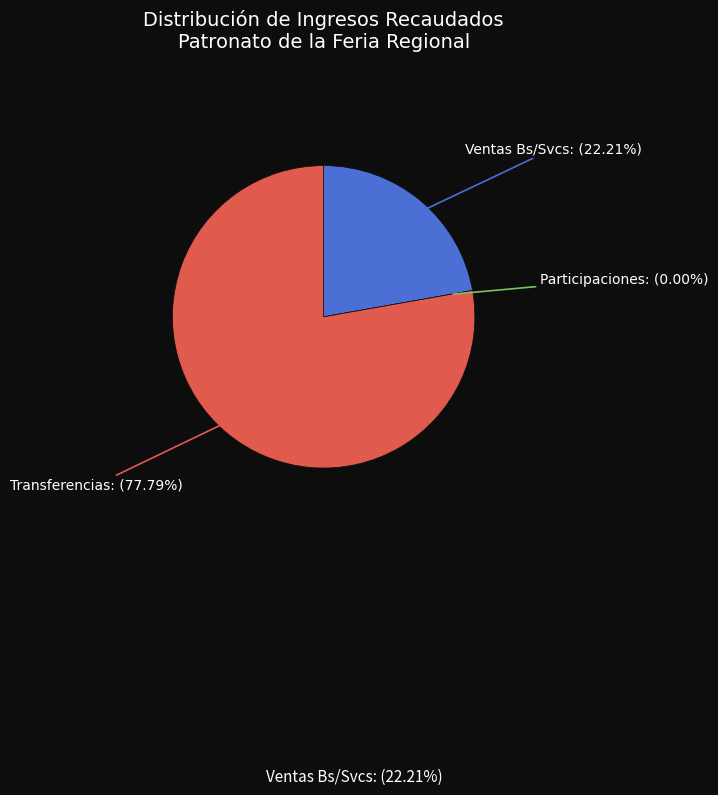

Count the number of slices in the pie.

3